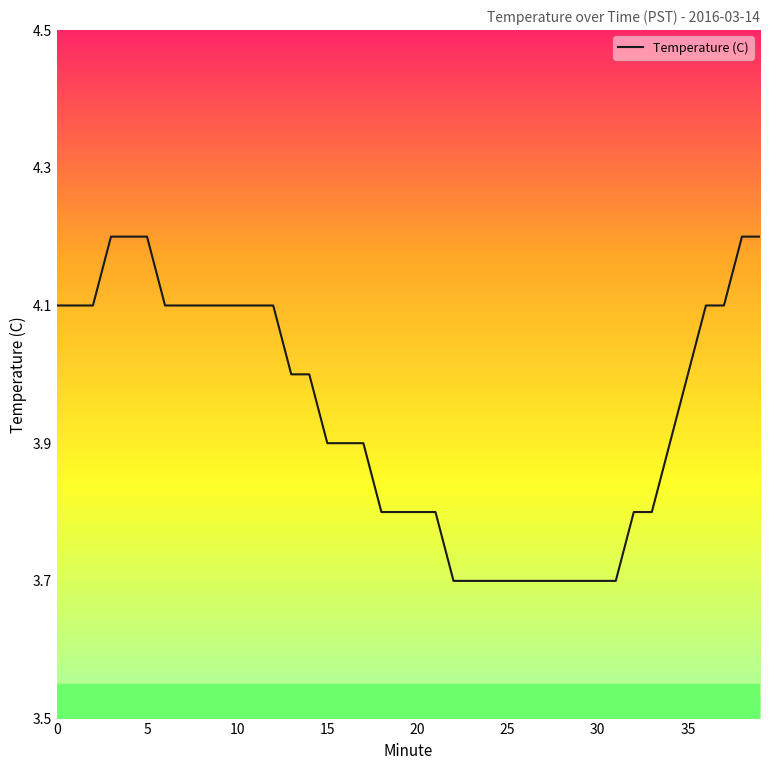

What is the difference between the second highest and minimum values?

0.5